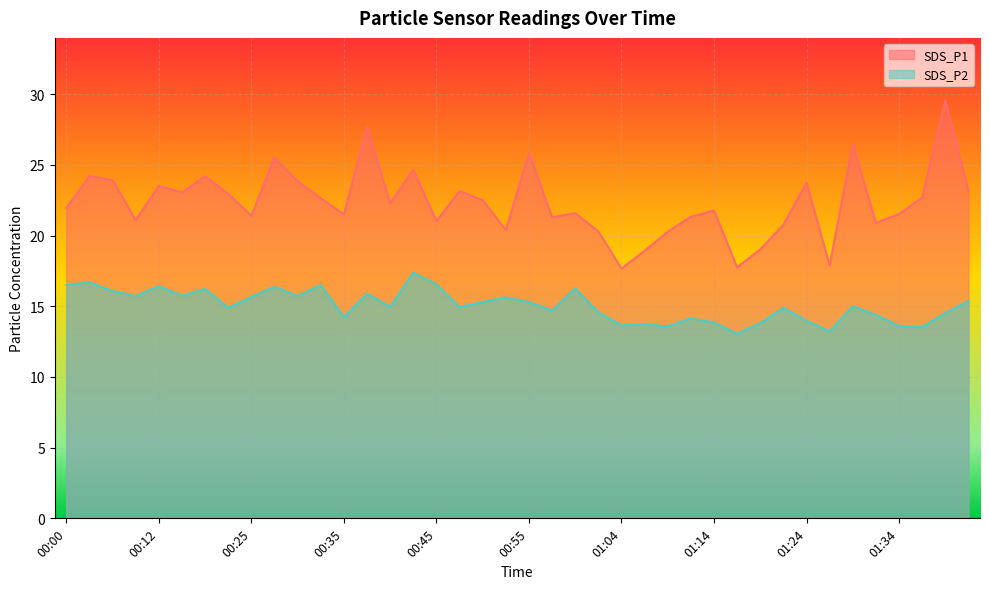

Is it true that SDS_P2 equals 27.1 at 00:37?

False